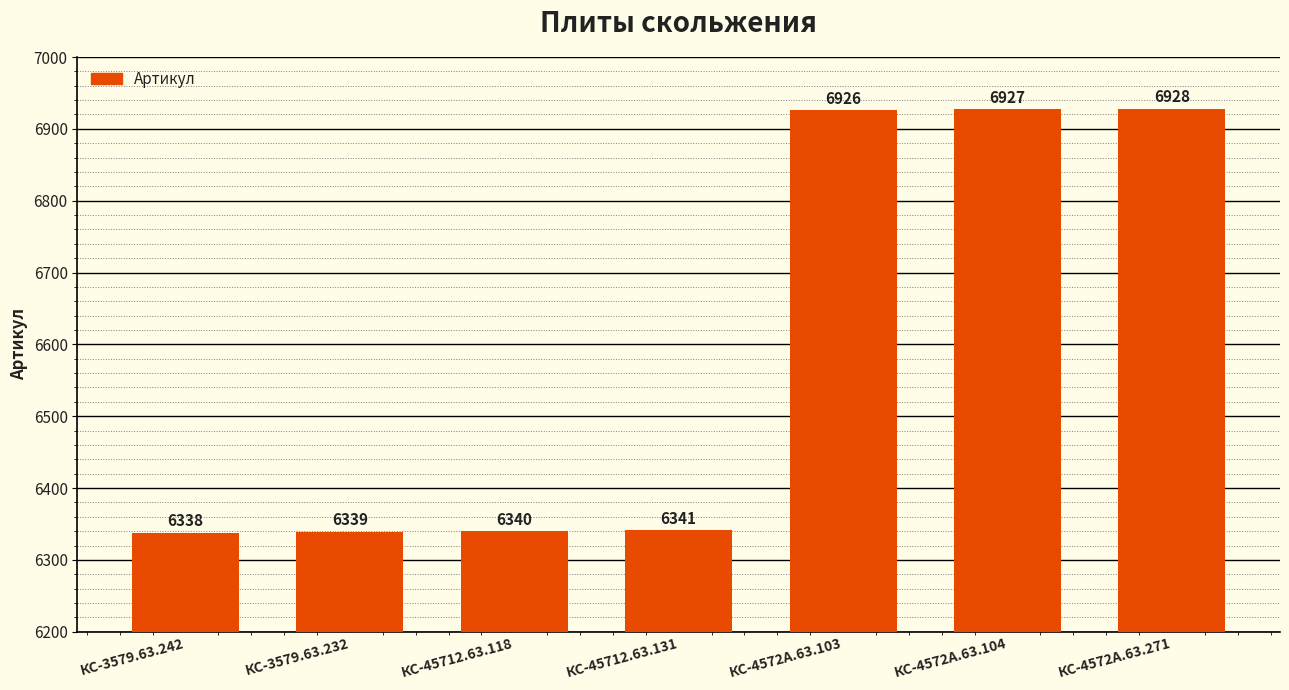

What is the average value?

6591